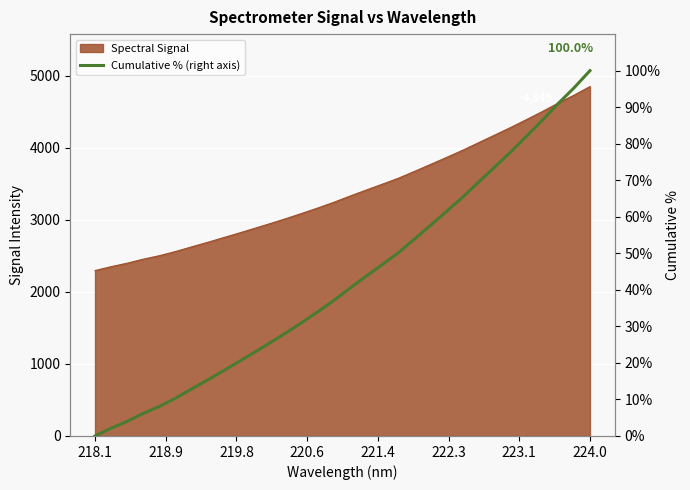

Which category has the lowest value across all series?

218.1